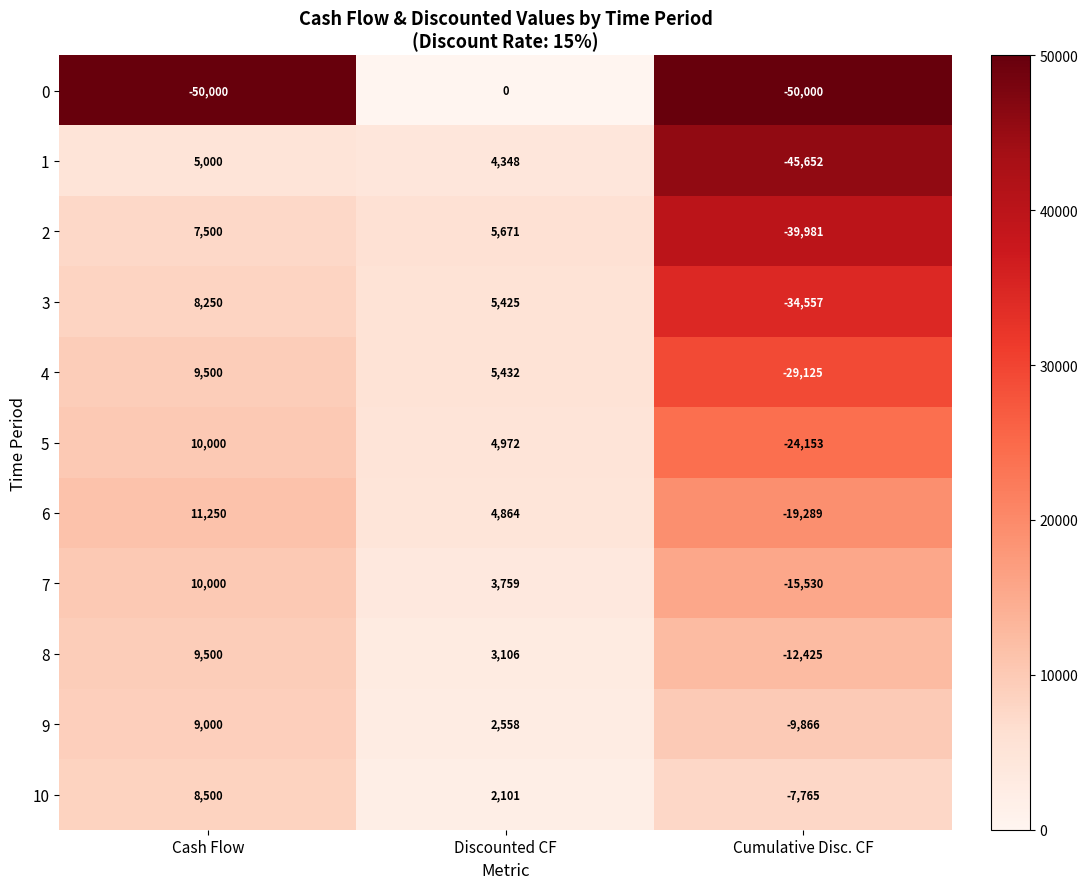

What is the spread (max minus min) of values at Discounted CF?

5671